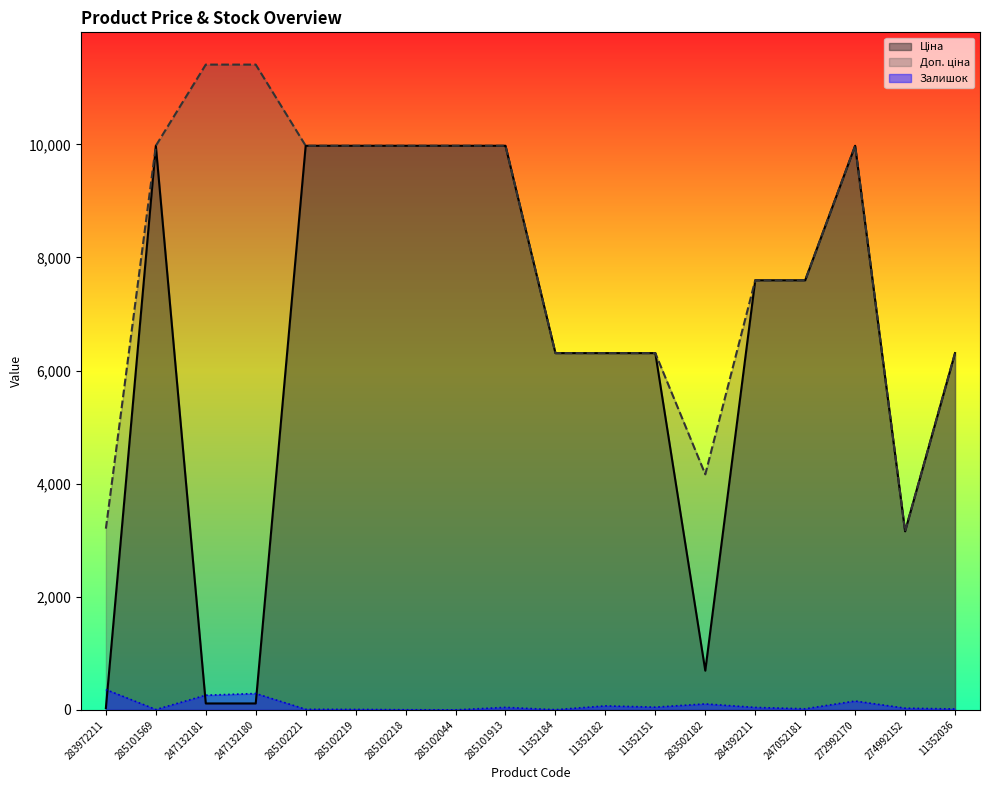

What is the difference between the highest and lowest values at 283972211?

3172.9